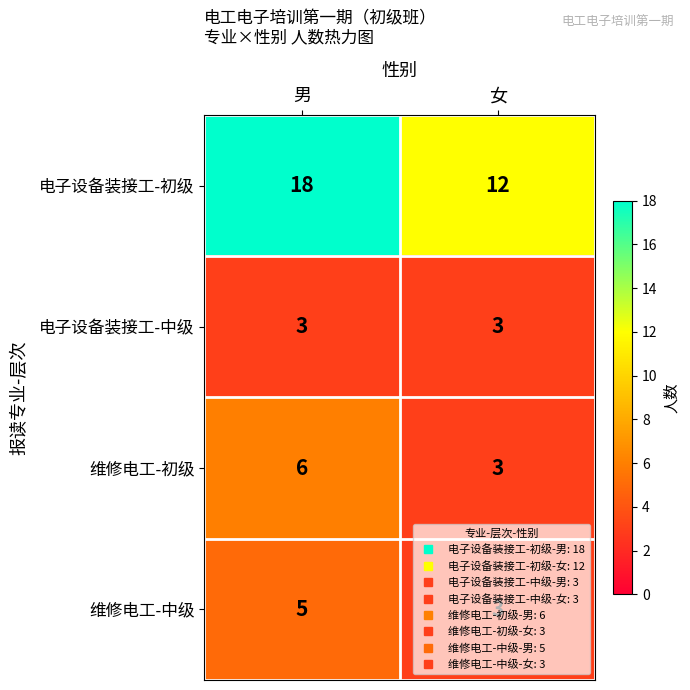

The 电子设备装接工-初级 series shows 18 at 男. True or false?

True